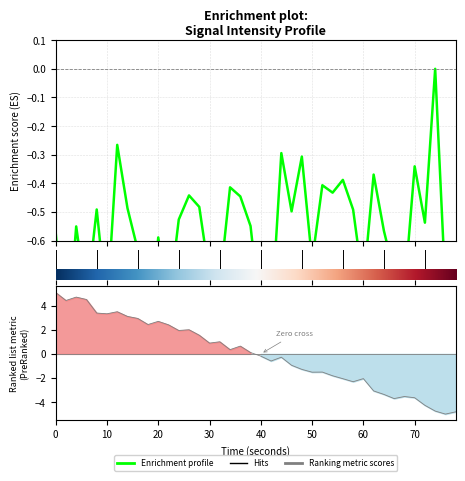

Reading left to right, what are all the values shown in this chart?

-0.6	-1.0	-0.5	-0.8	-0.5	-0.8	-0.3	-0.5	-0.6	-1.0	-0.6	-0.8	-0.5	-0.4	-0.5	-0.7	-0.8	-0.4	-0.4	-0.5	-0.9	-0.9	-0.3	-0.5	-0.3	-0.7	-0.4	-0.4	-0.4	-0.5	-0.8	-0.4	-0.6	-0.7	-0.8	-0.3	-0.5	0.0	-0.8	-0.8